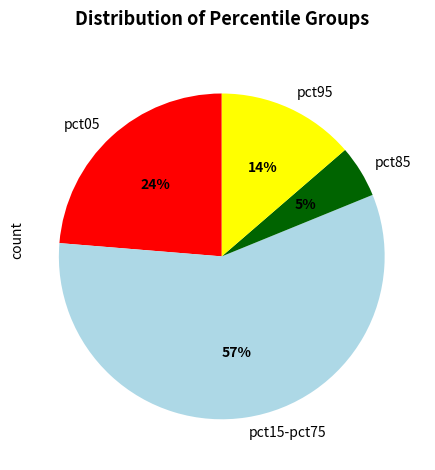

Does any single category account for the majority?

Yes